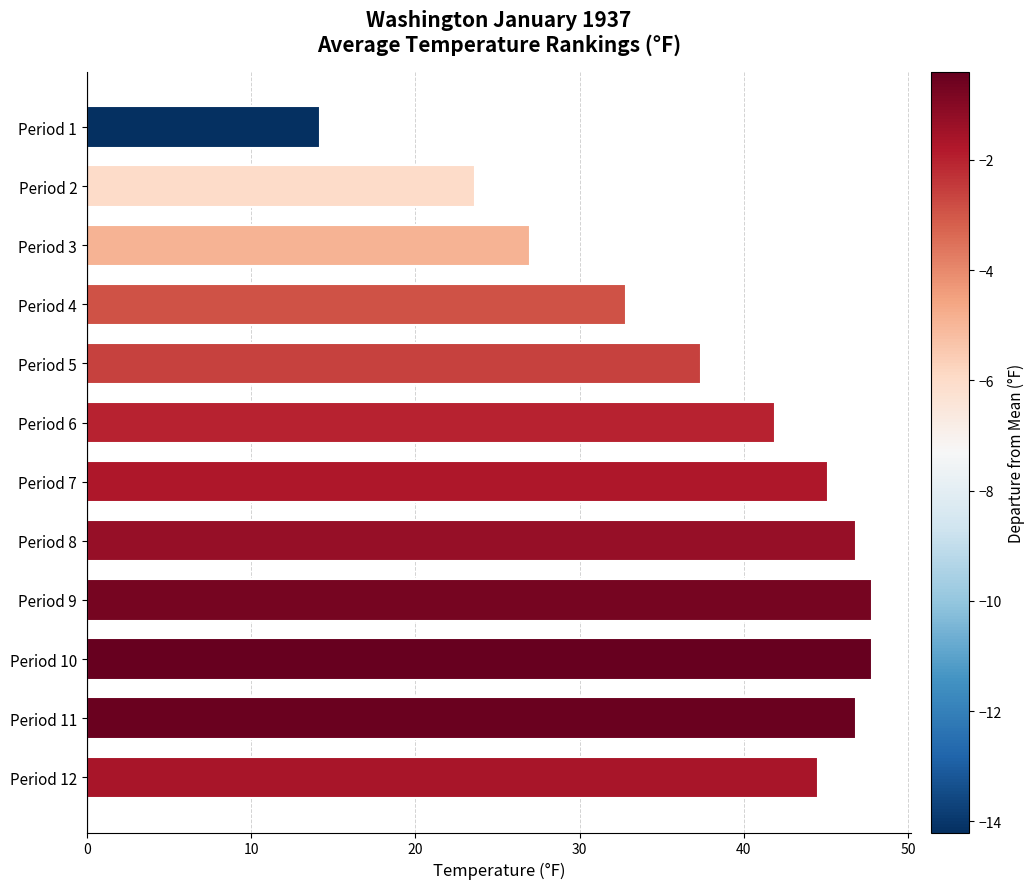

At which label is the value closest to 31?

Period 4